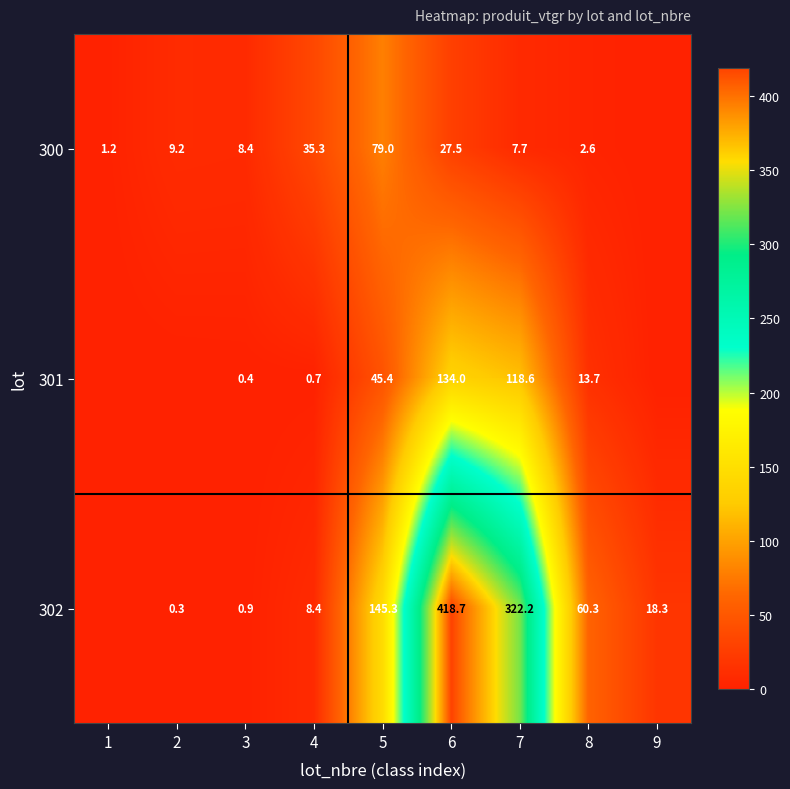

Count the number of data series in this chart.

3